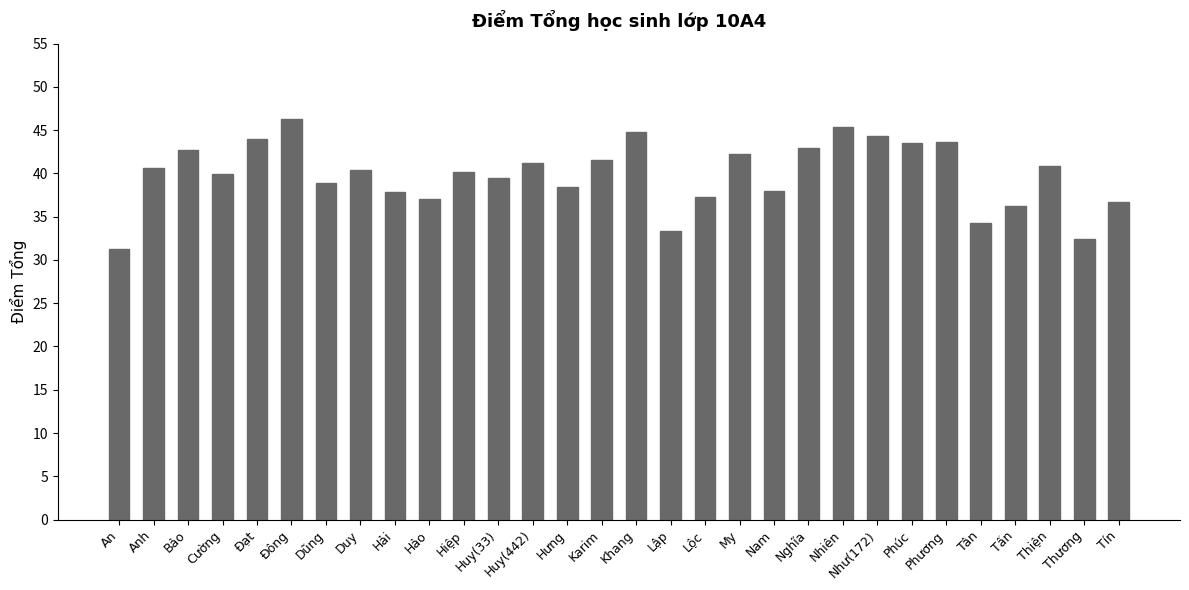

The chart shows a value of 61.9 at Tín. True or false?

False